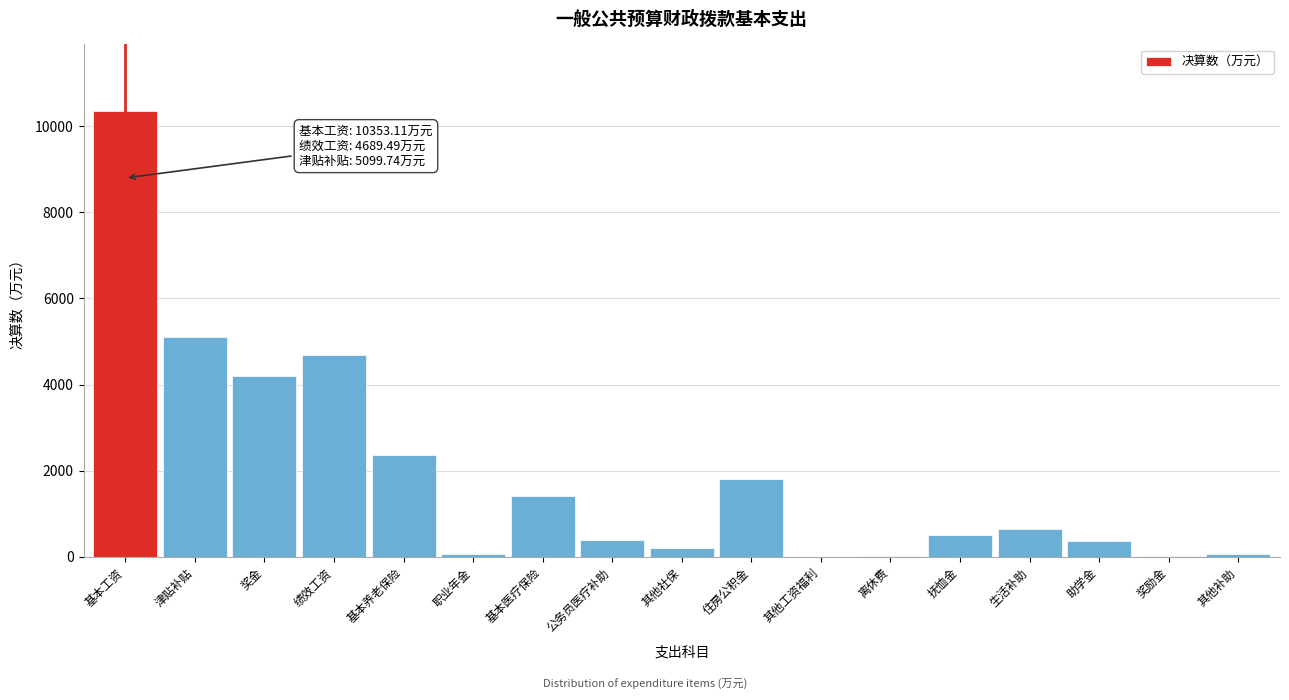

Which category has the highest value across all series?

基本工资